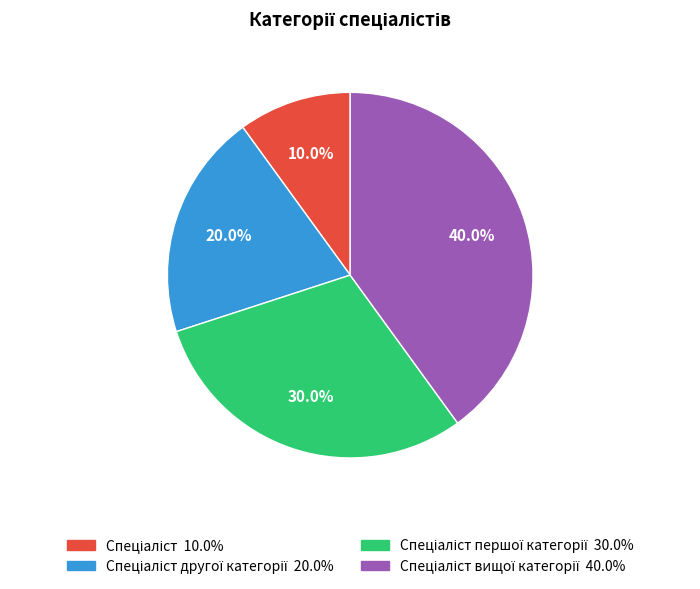

Does any single category account for the majority?

No